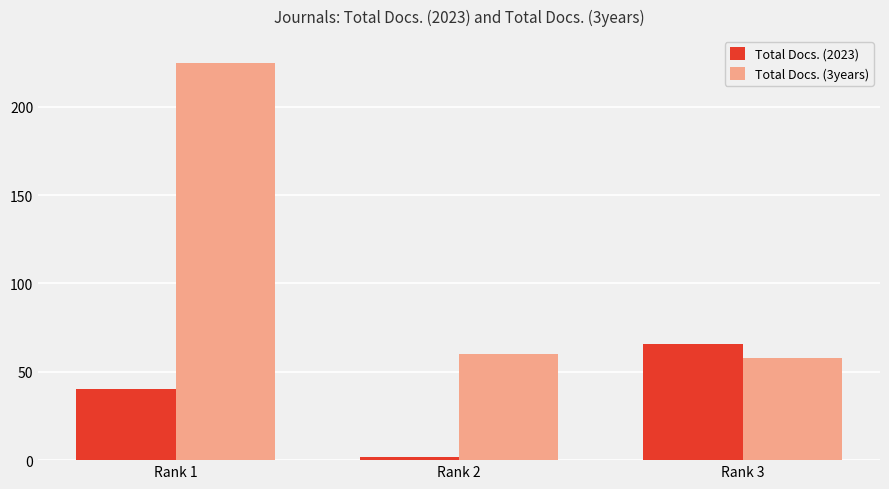

What is the value of the Total Docs. (3years) bar at the 1st from the left?

225